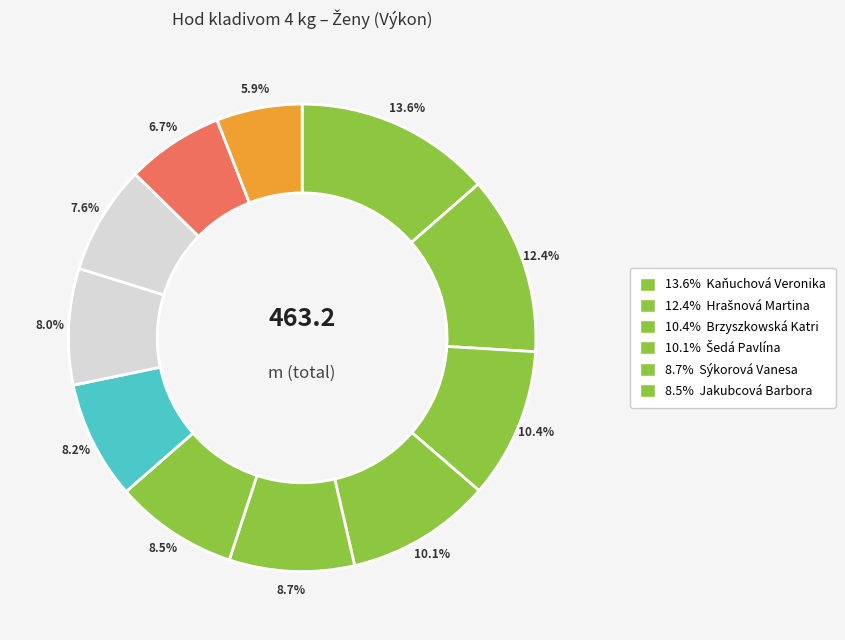

Count the number of slices in the pie.

11